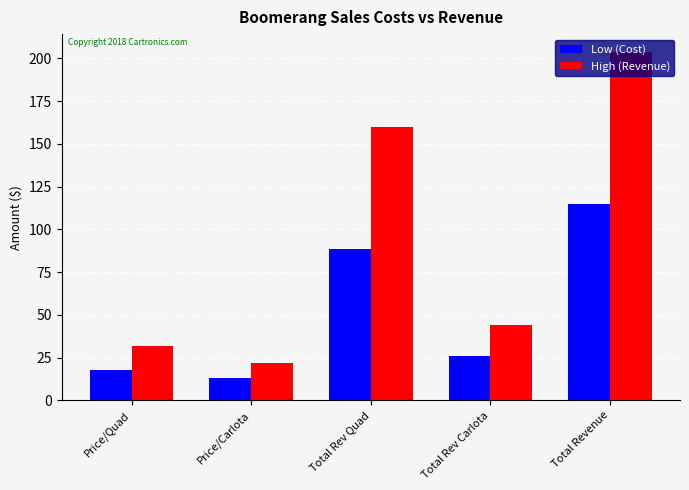

Where is Low (Cost) nearest to the value 63?

Total Rev Quad